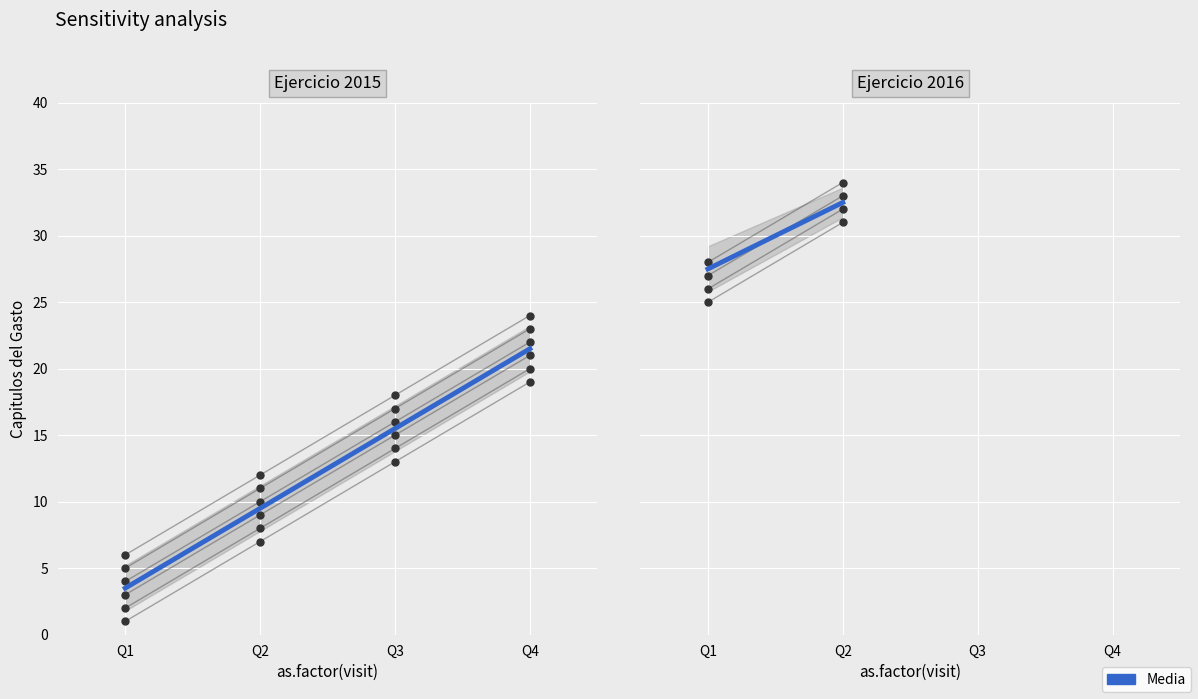

What is the change in value from Q1 to Q2?

+5.0